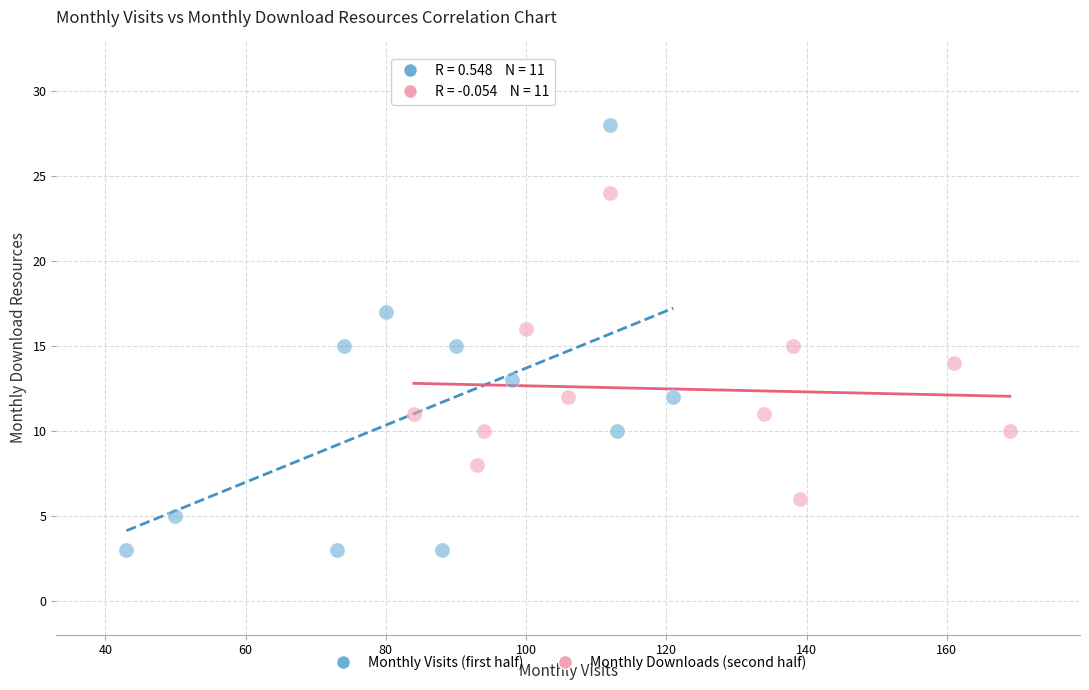

Which series contains the lowest Y value?

Monthly Visits (first half)